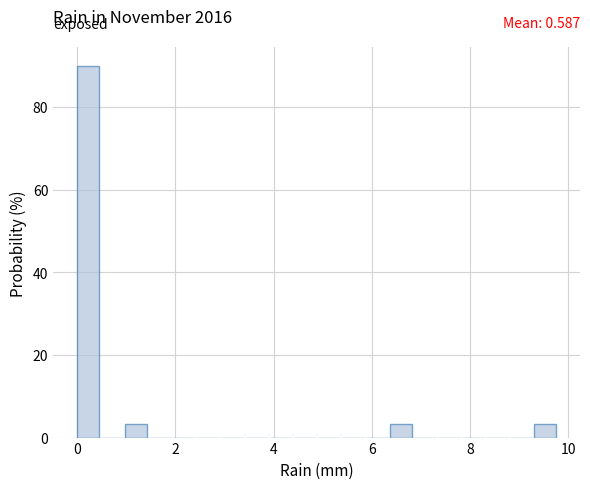

Read against the x-axis, roughly where is the centre of the tallest bar?

0.2